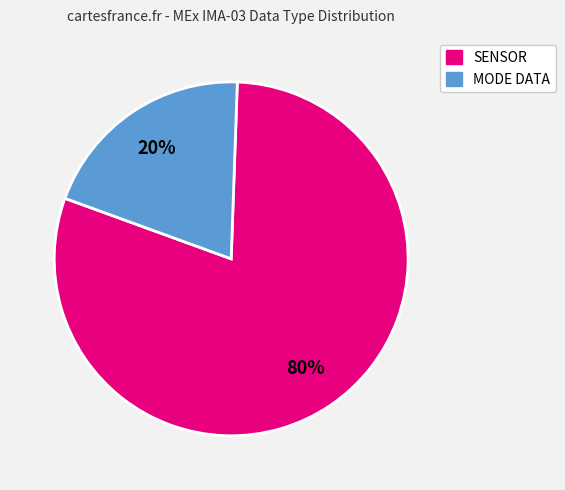

Is there a majority slice in this chart?

Yes